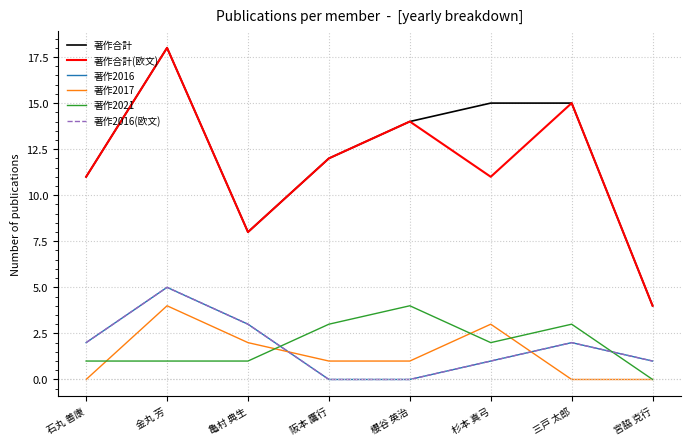

Is it true that 著作2021 equals 3 at 三戸 太郎?

True